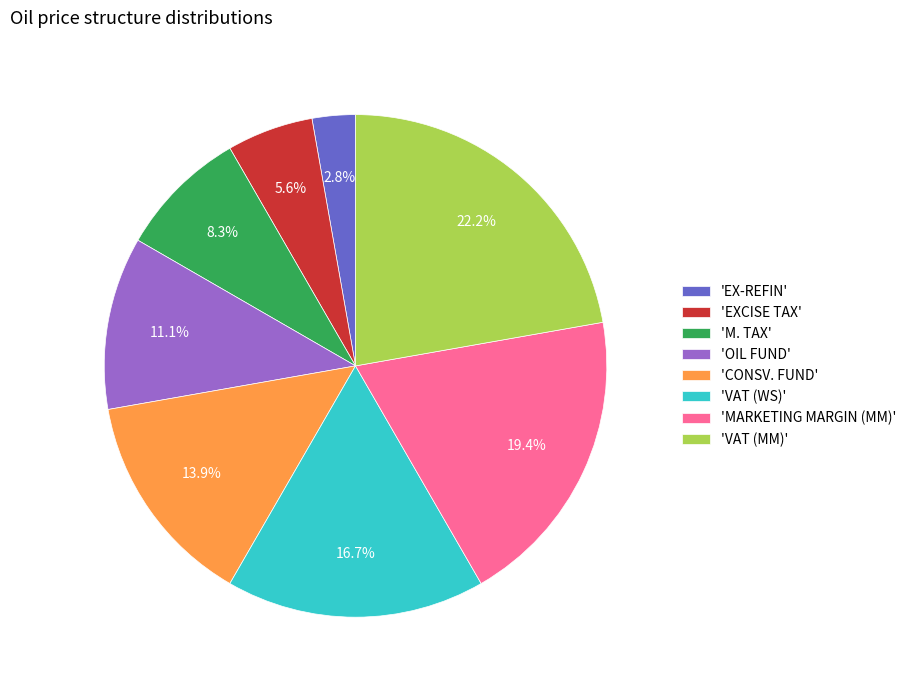

Between 'VAT (MM)' and 'MARKETING MARGIN (MM)', which is larger?

'VAT (MM)'